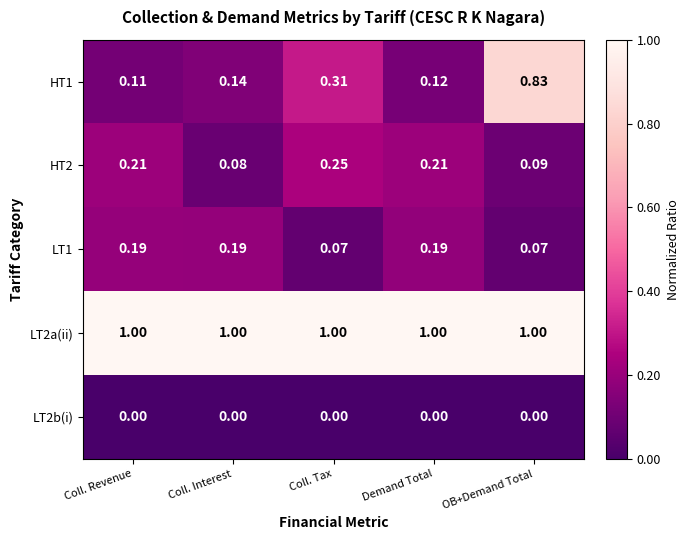

At Coll. Interest, list the series in order from smallest to largest.

LT2b(i), HT2, HT1, LT1, LT2a(ii)